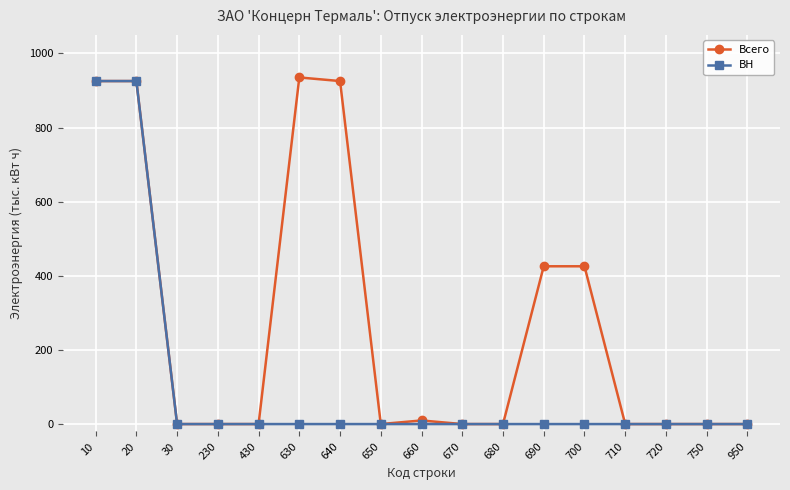

What is the maximum value shown in the chart?

935.2